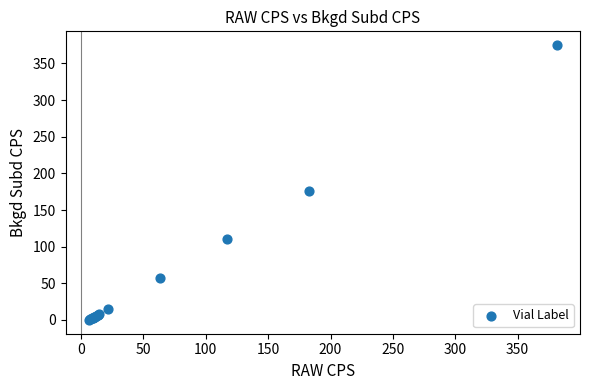

What Y value in the scatter plot is closest to 187?

176.4